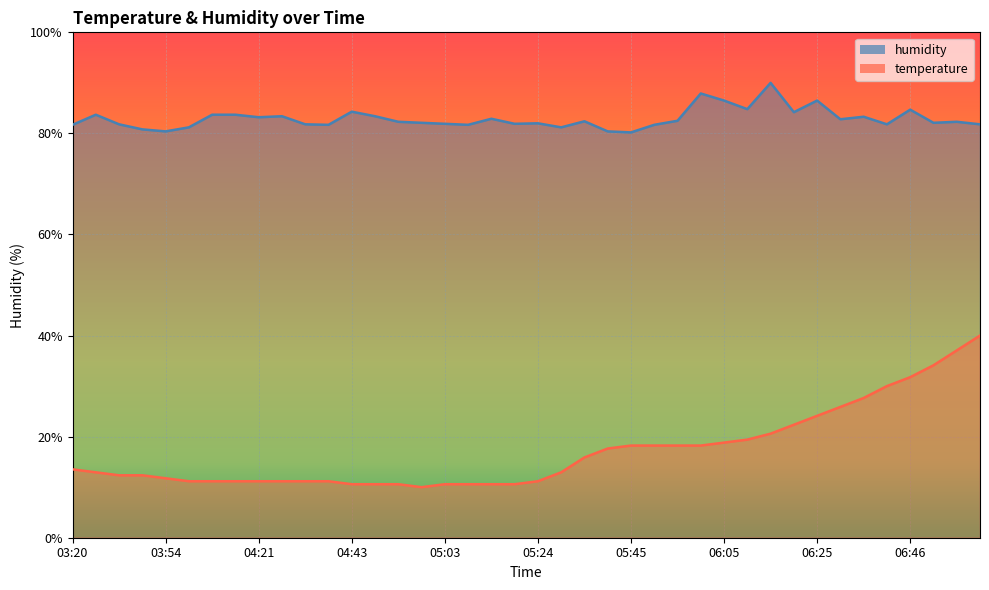

Which series changed the most between 03:43 and 06:35?

temperature